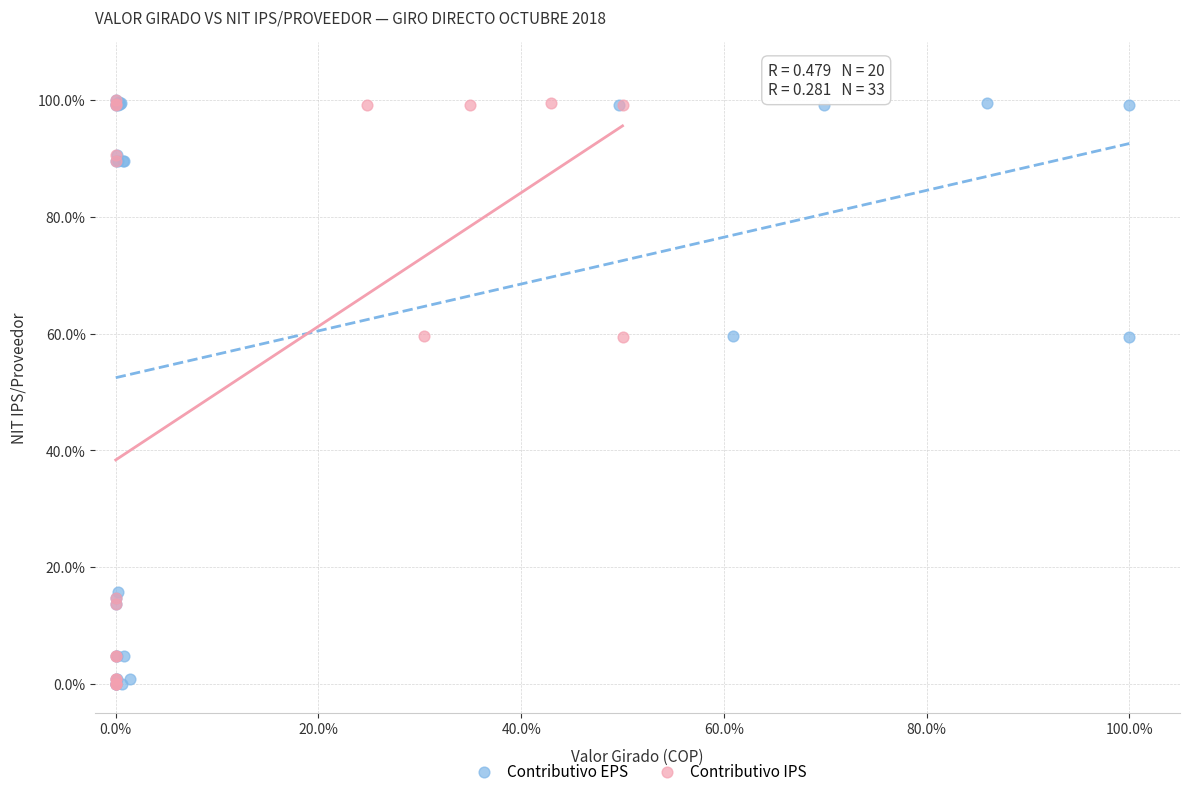

What are all the series names shown in the legend?

Contributivo EPS, Contributivo IPS